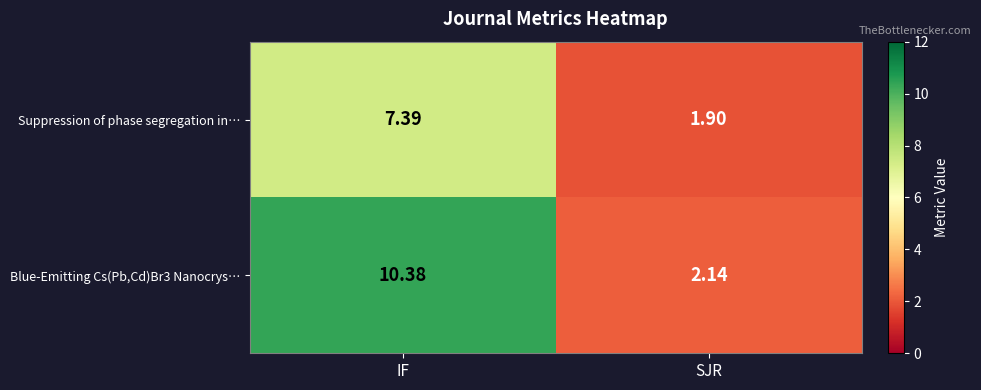

List the labels in order of Blue-Emitting Cs(Pb,Cd)Br3 Nanocrys… value, largest first.

IF, SJR